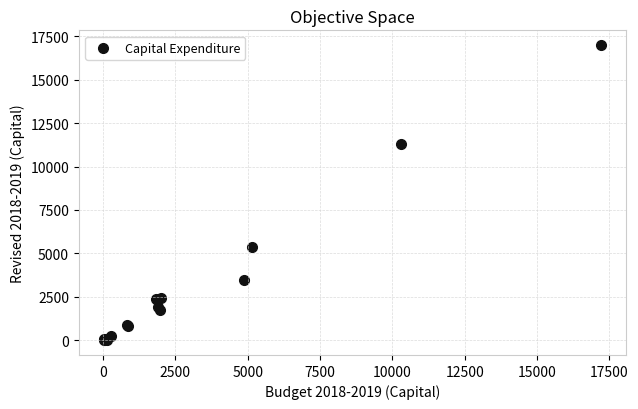

What Y value in the scatter plot is closest to 8497?

11313.0